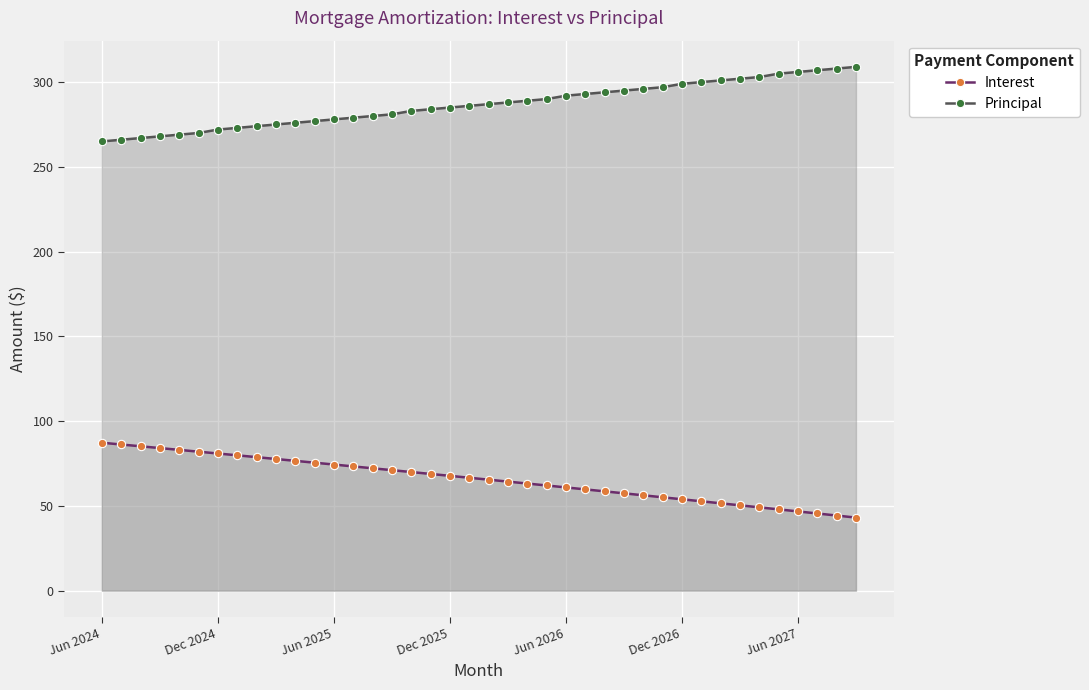

What is the total value across all series at 9?

352.7